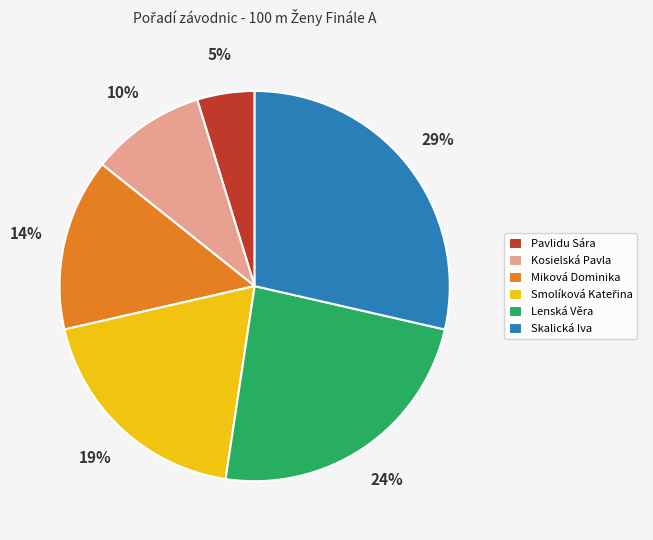

Is the sum of Miková Dominika and Kosielská Pavla greater than half?

No